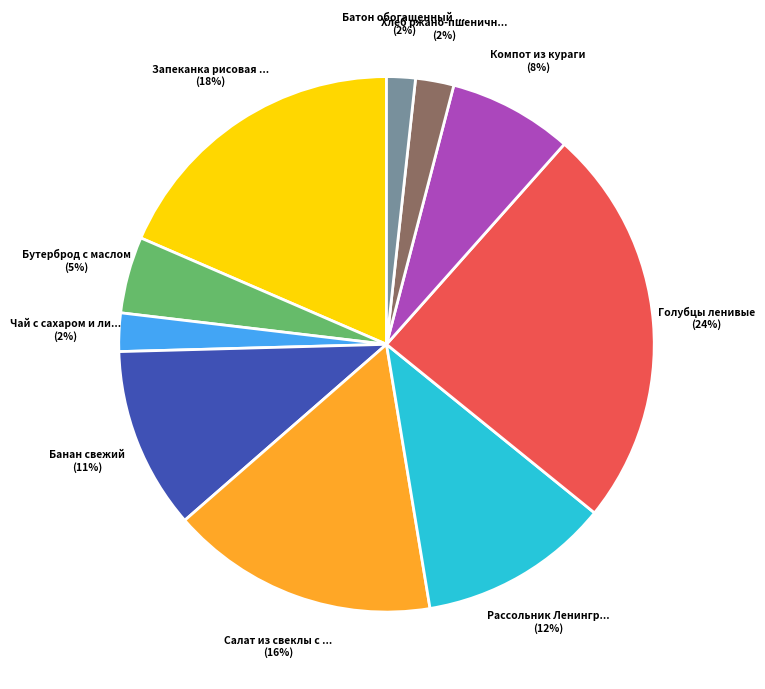

Does any single category account for the majority?

No